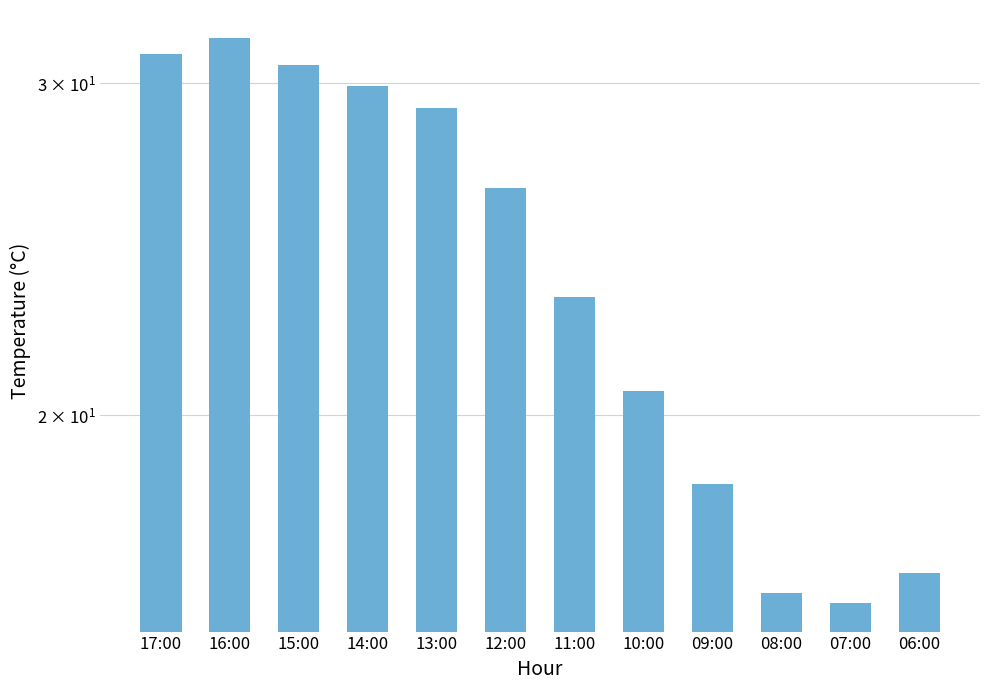

The chart shows a value of 18.8 at 14:00. True or false?

False